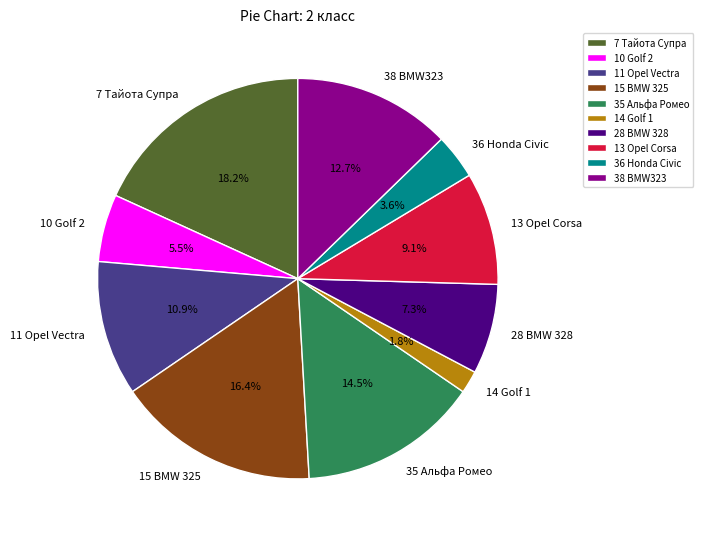

How much of the chart is everything except 11 Opel Vectra?

89.1%